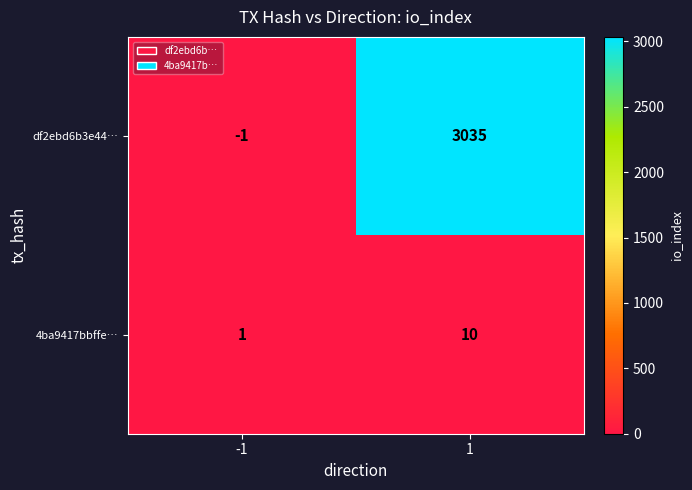

How many distinct data groups are displayed?

2